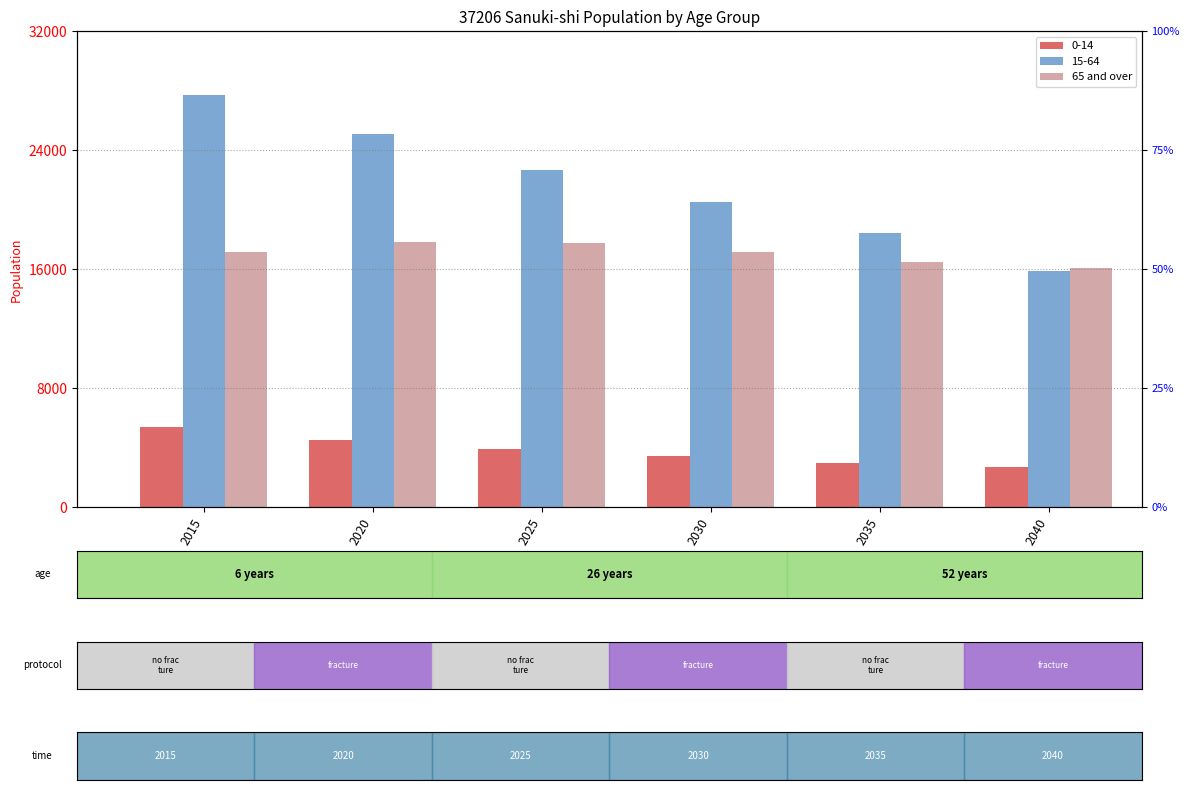

Count the number of categories in the chart.

6